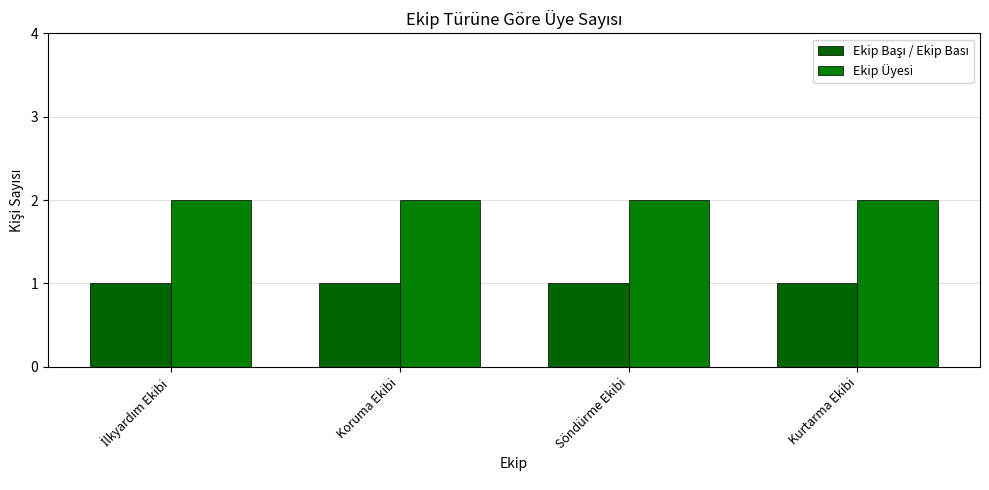

Read the Ekip Başı / Ekip Bası value at Koruma Ekibi.

1